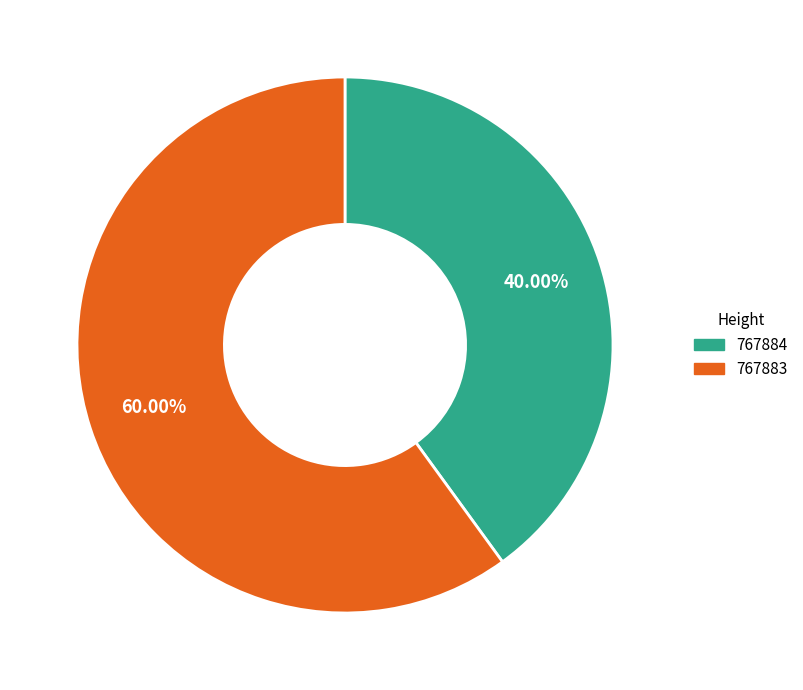

Which has a higher value, 767883 or 767884?

767883